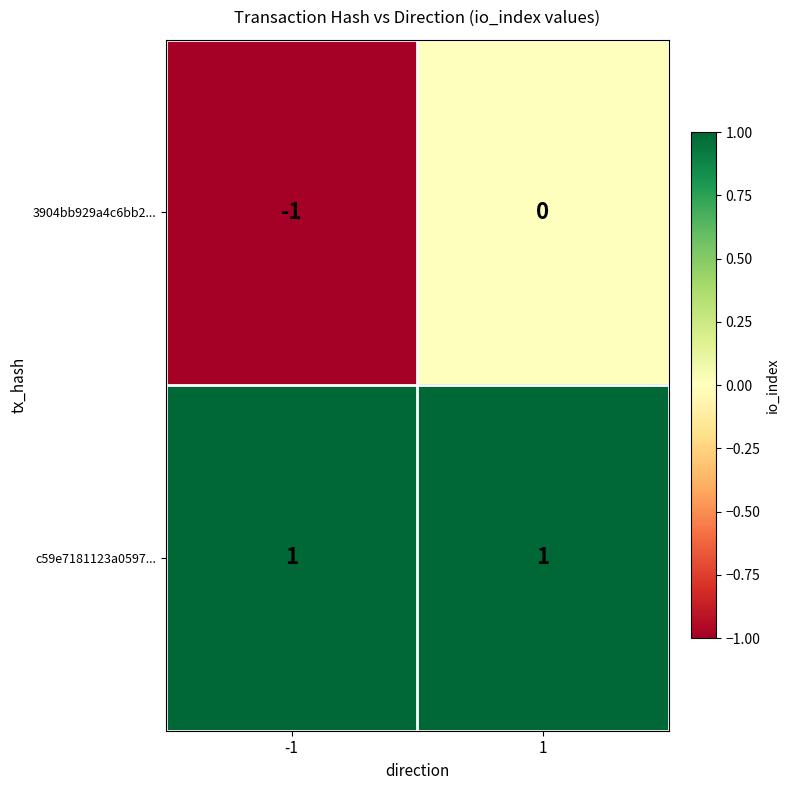

How many series are shown in this chart?

2